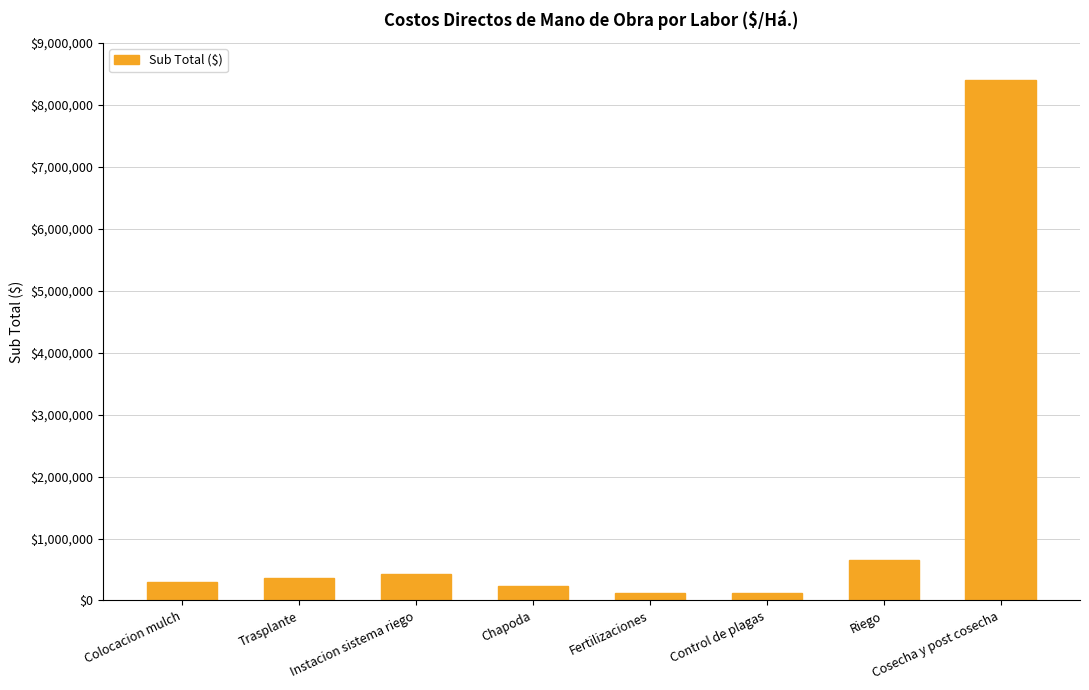

Reading right to left, list all the values displayed in this chart.

8400000	660000	120000	120000	240000	420000	360000	300000